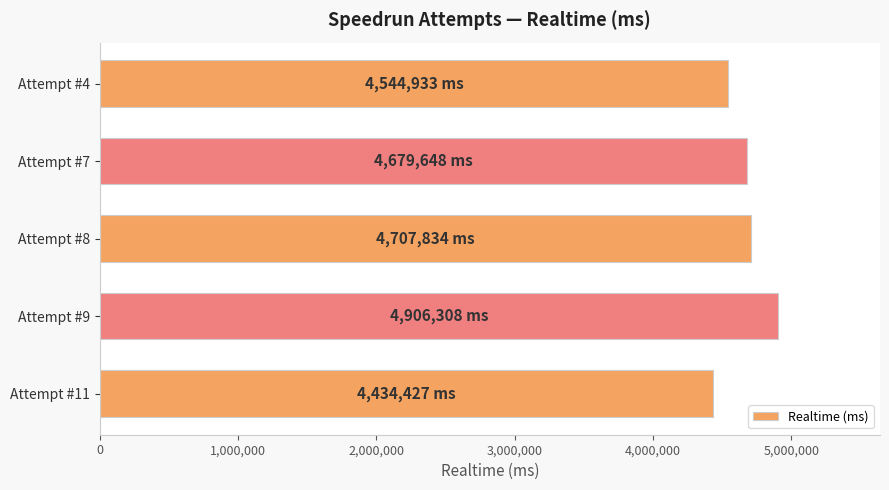

Does the chart contain any negative values?

No